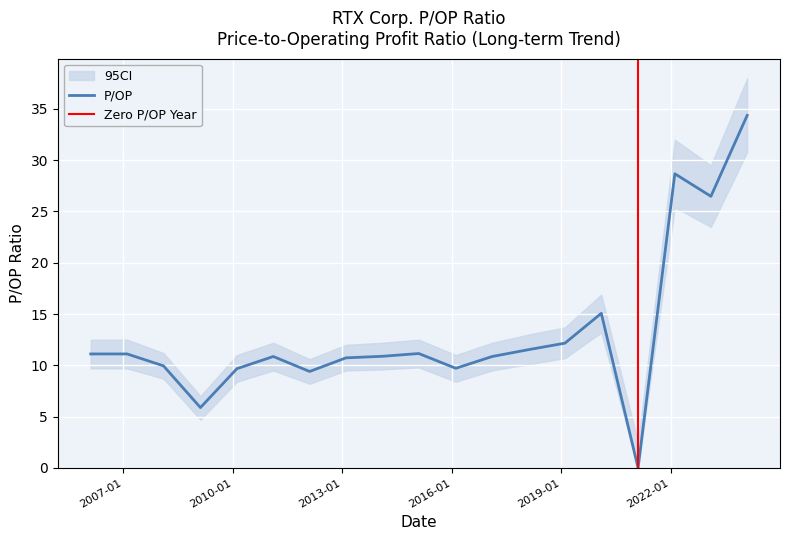

The chart shows a value of 10.7 at 2013-02-07. True or false?

True